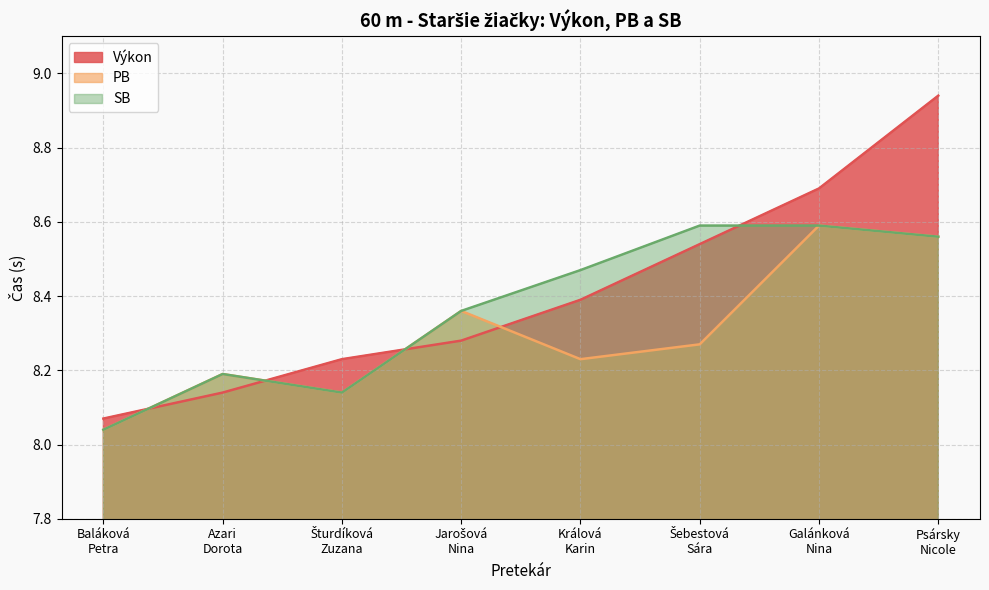

Is it true that Výkon equals 8.5 at Šebestová
Sára?

True